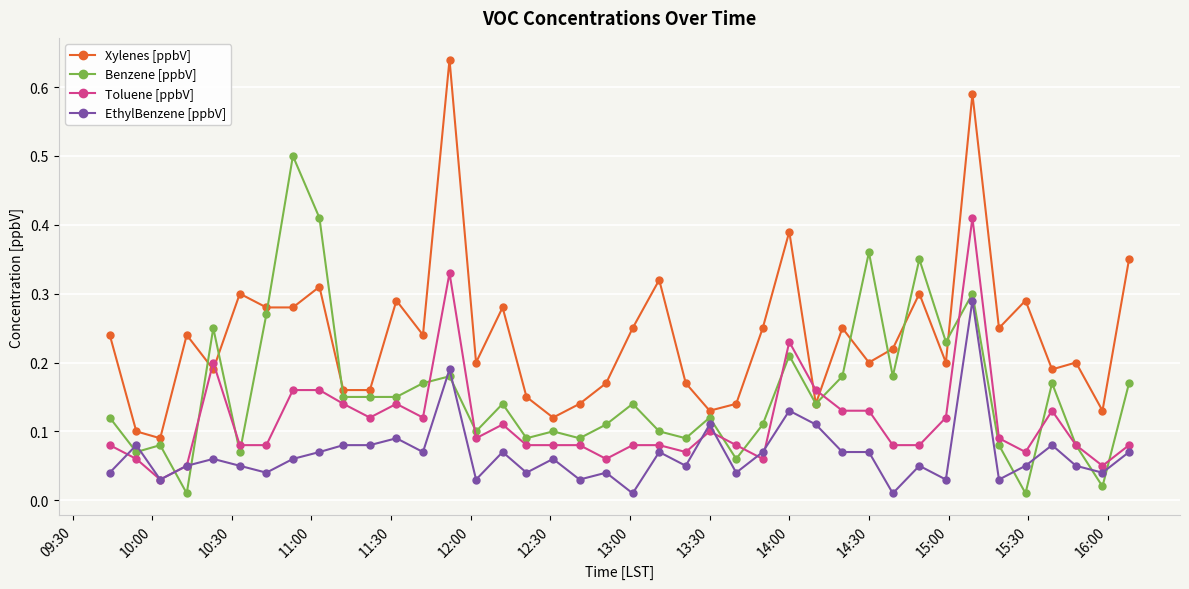

True or false: Benzene [ppbV] has more than 0 points higher than both neighbors.

True